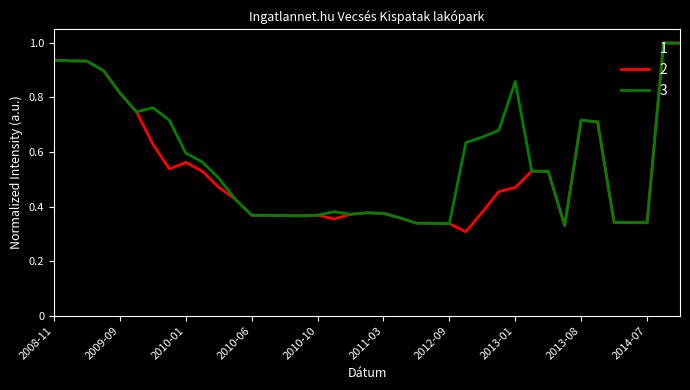

Does the chart display data point markers on the line(s)?

No